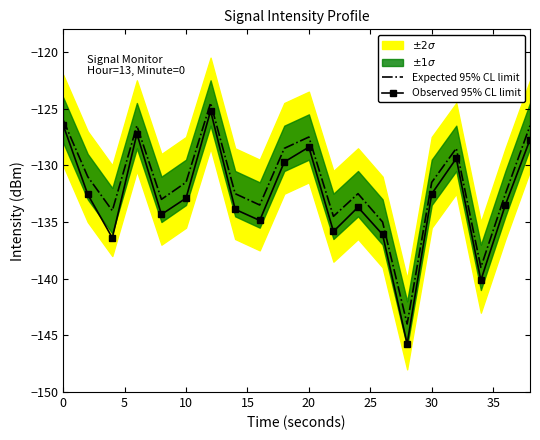

How many values in the Expected 95% CL limit series exceed -131?

7